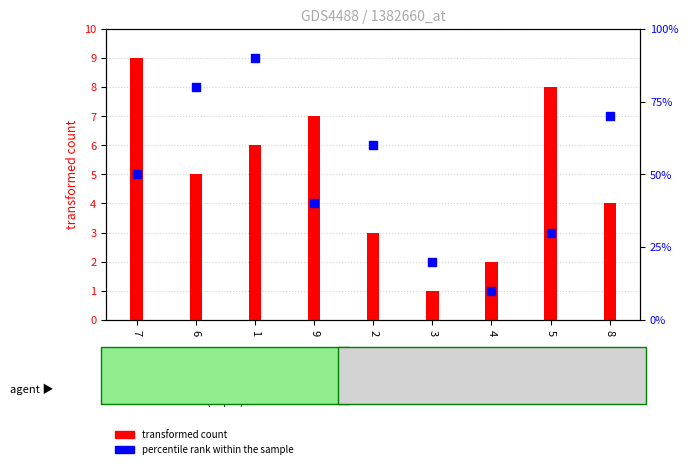

What is the total value across all series at 5?

11